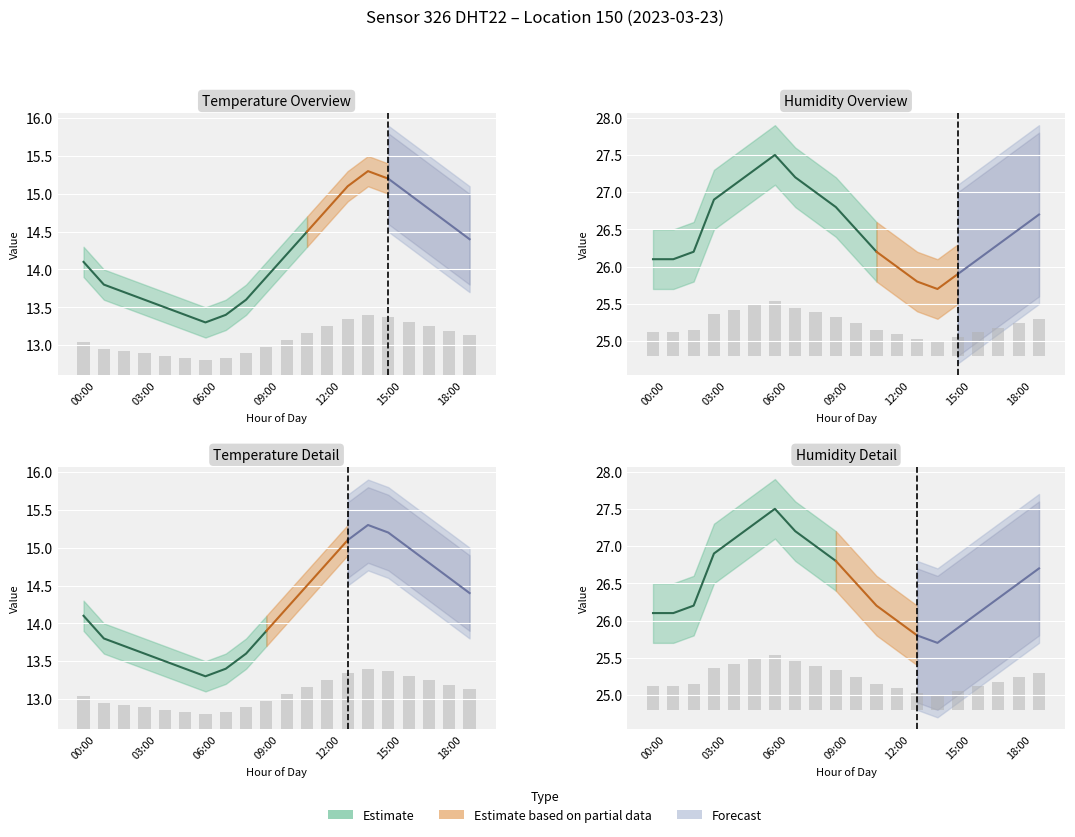

The value of humidity at 06:00 is 0.7. True or false?

True